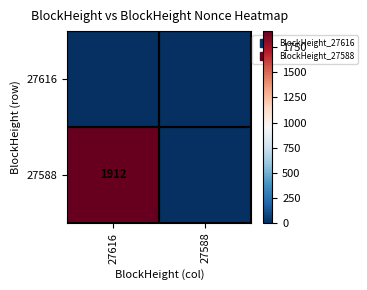

Between 27588 and 27616, which is larger?

27588